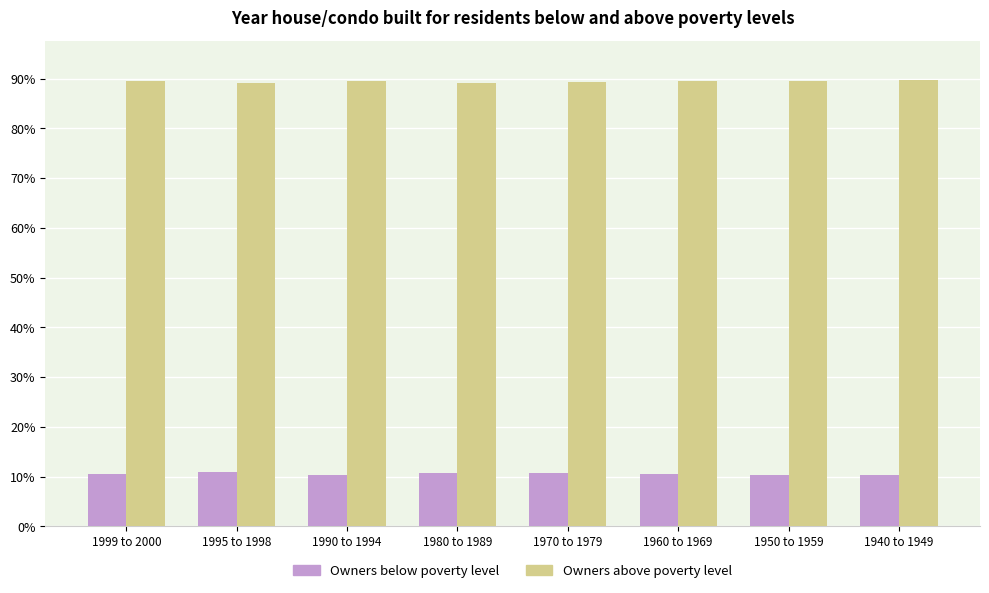

What is the difference between the maximum and second lowest values in the Owners below poverty level series?

0.5